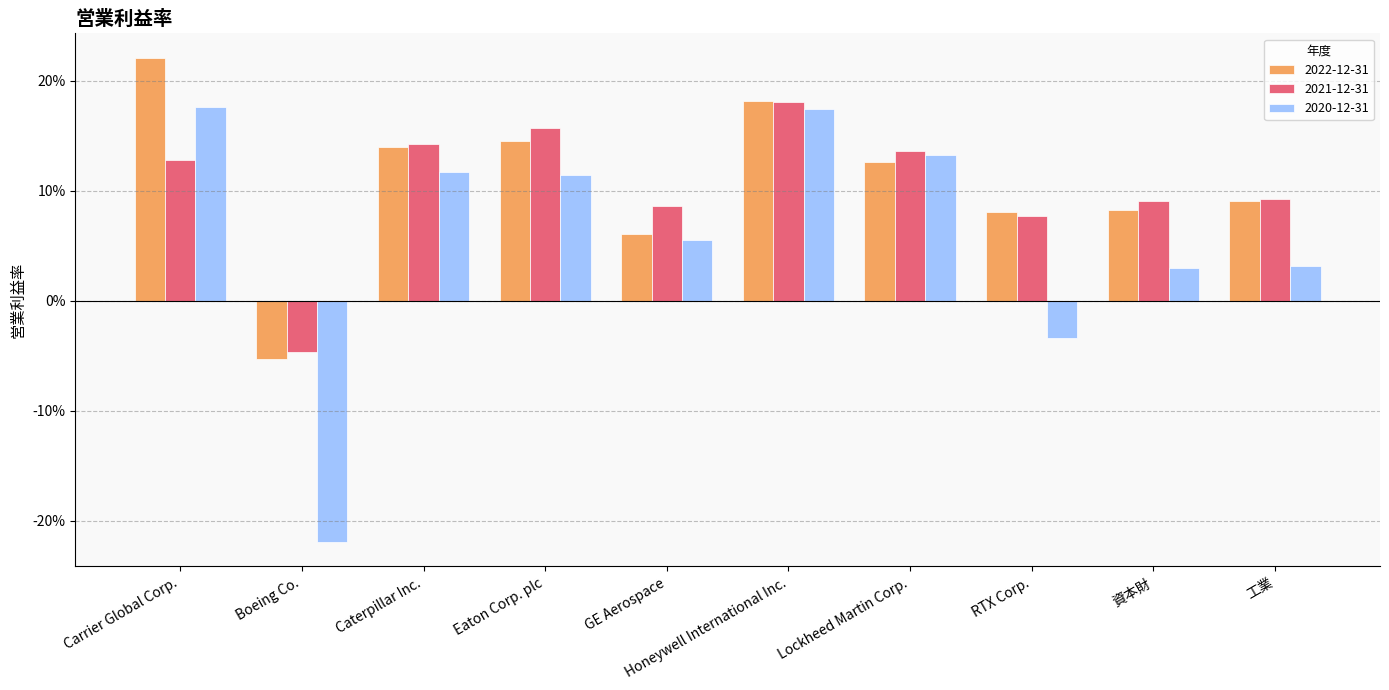

Does the chart contain any negative values?

Yes